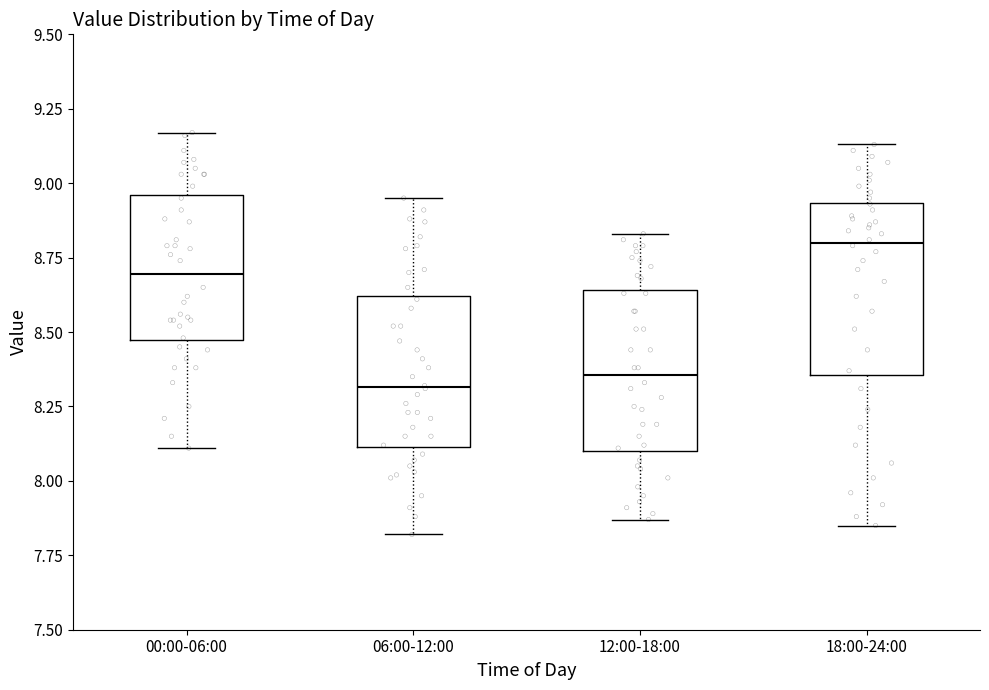

Where does the median line of the box for 06:00-12:00 sit on the y-axis? The values are not printed on the chart, so give them approximately, as read against the axis.

8.30